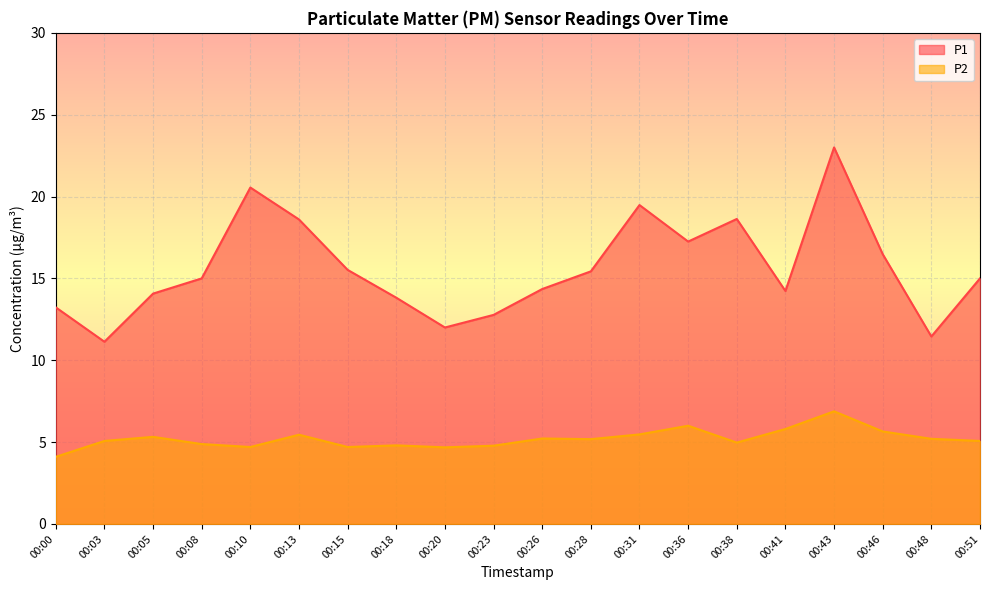

What is the maximum value shown in the chart?

23.0